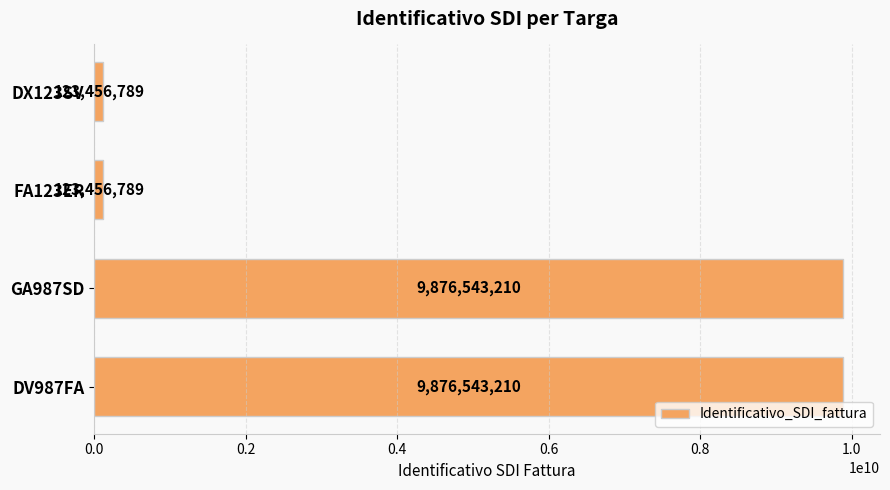

Does the chart contain any negative values?

No